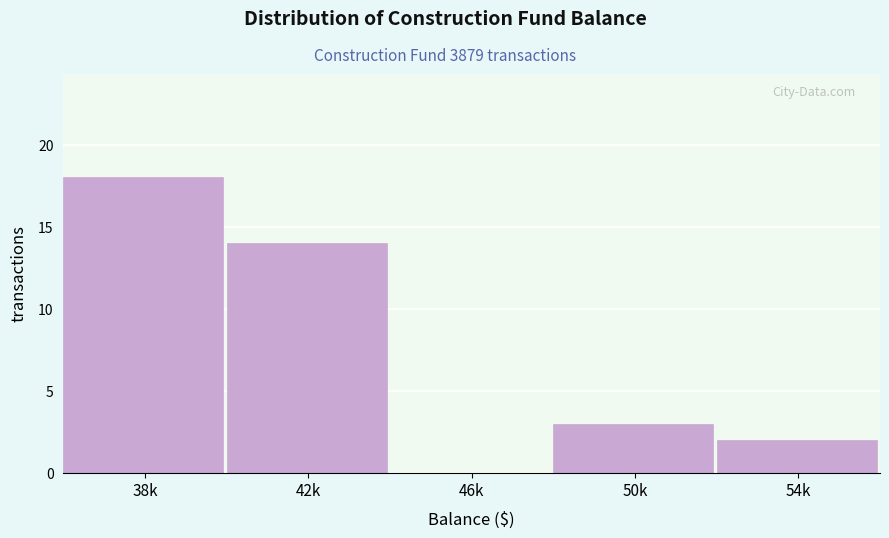

Reading left to right, list all the values displayed in this chart.

38k=18	42k=14	46k=0	50k=3	54k=2